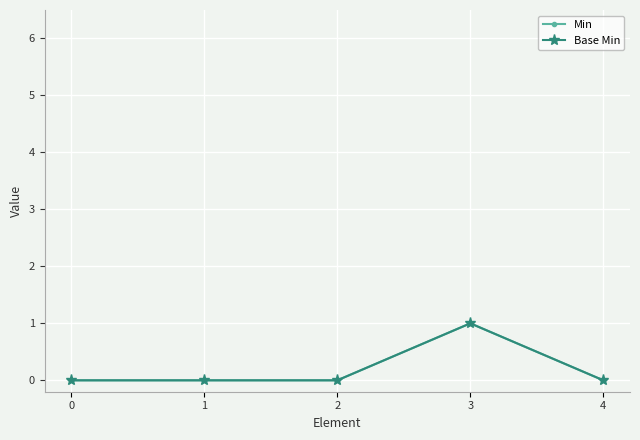

Between 1 and 0, which is larger?

1